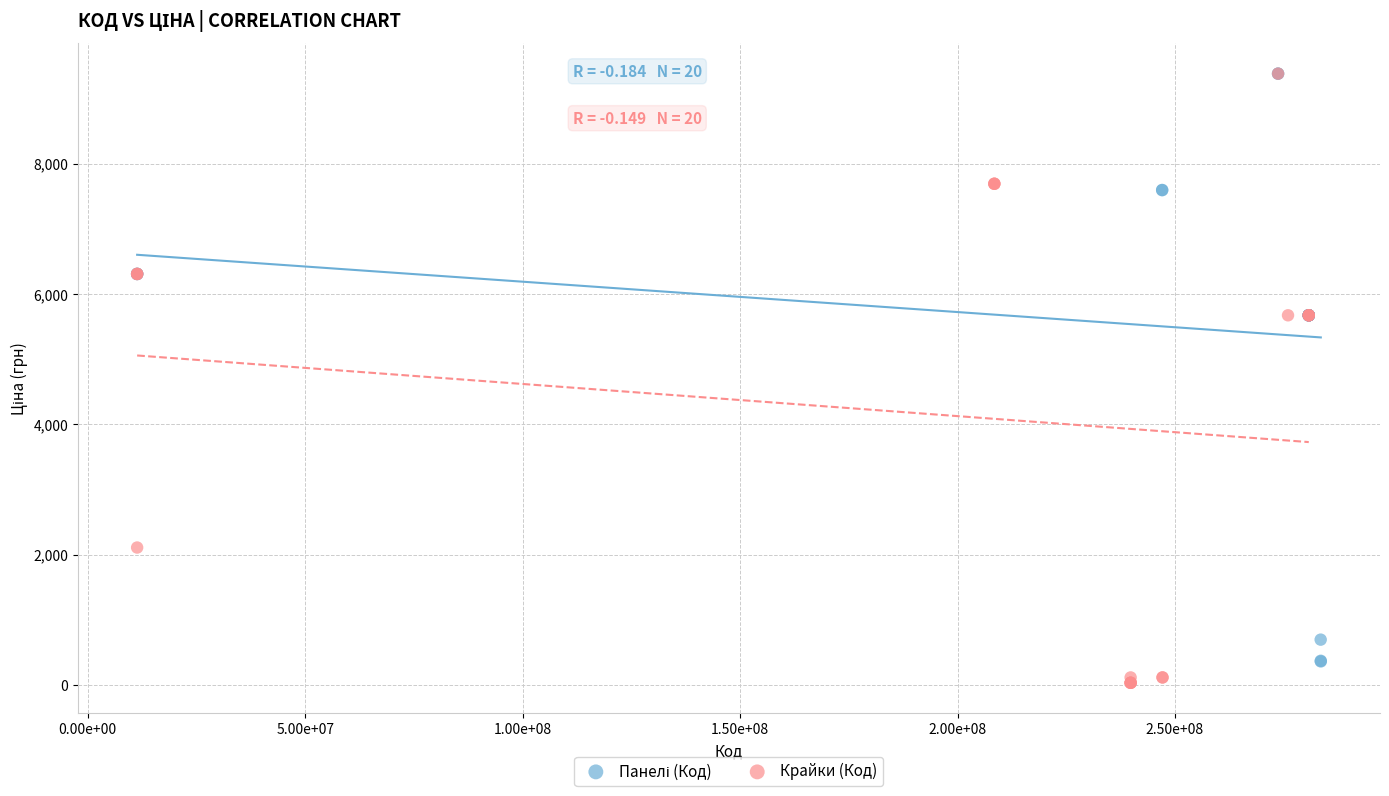

Which series has the largest Y range (max minus min)?

Крайки (Код)